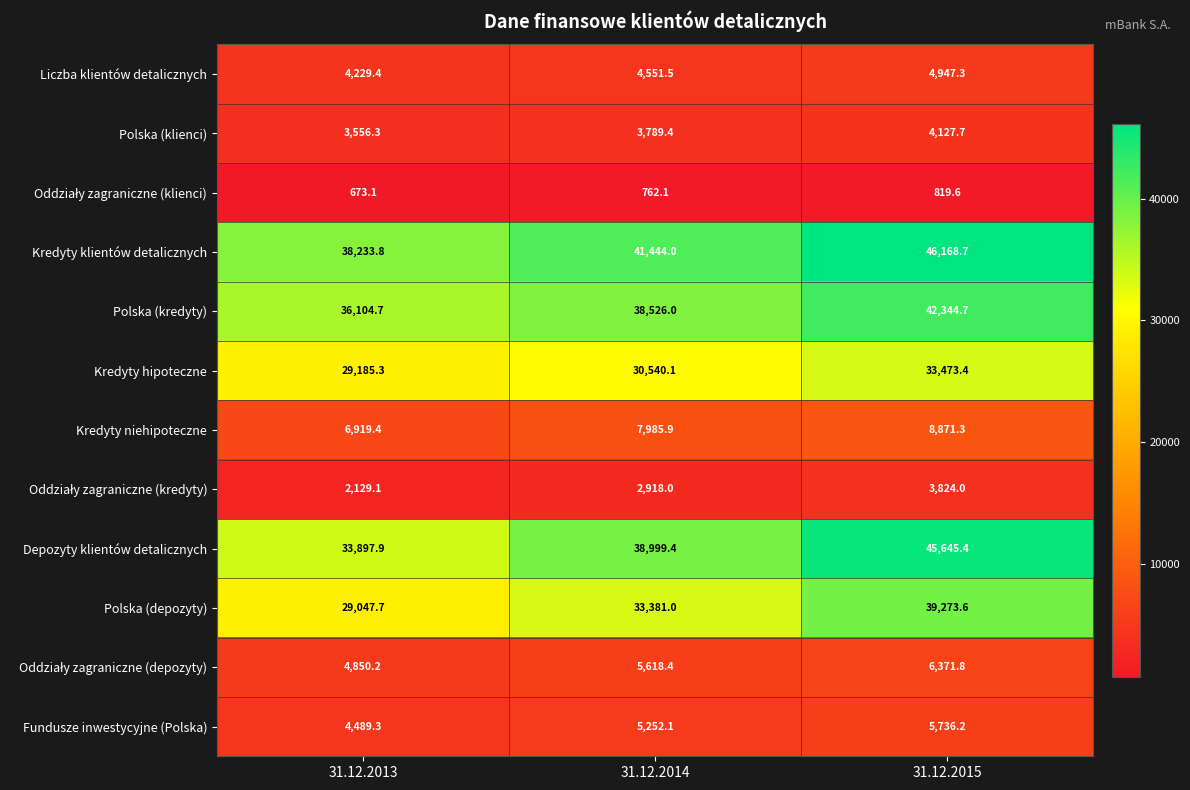

How many categories are shown in the chart?

3